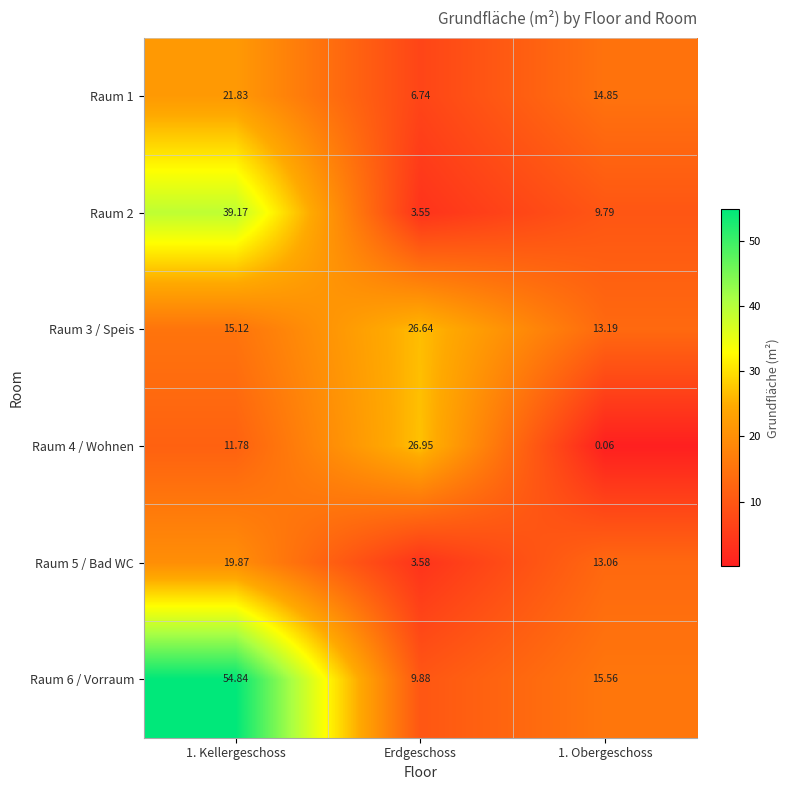

Which category has the highest value in the Raum 4 / Wohnen series?

Erdgeschoss